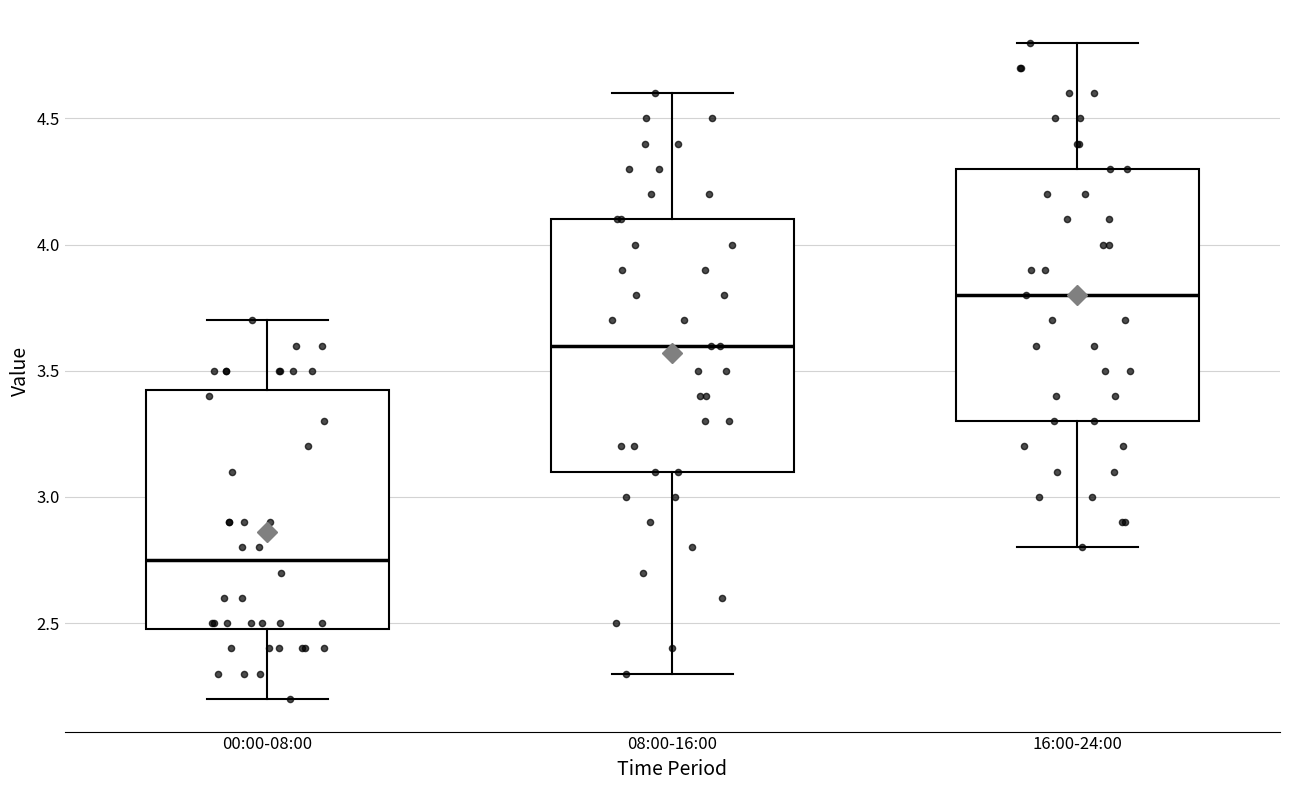

Reading left to right, transcribe this box plot: for each box, give where its median line is, the range the box spans, and where its two whiskers end, as read against the y-axis. The values are not printed on the chart, so give them approximately, as read against the axis.

00:00-08:00: median 2.75, box 2.50 to 3.45, whiskers 2.20 to 3.70
08:00-16:00: median 3.60, box 3.10 to 4.10, whiskers 2.30 to 4.60
16:00-24:00: median 3.80, box 3.30 to 4.30, whiskers 2.80 to 4.80